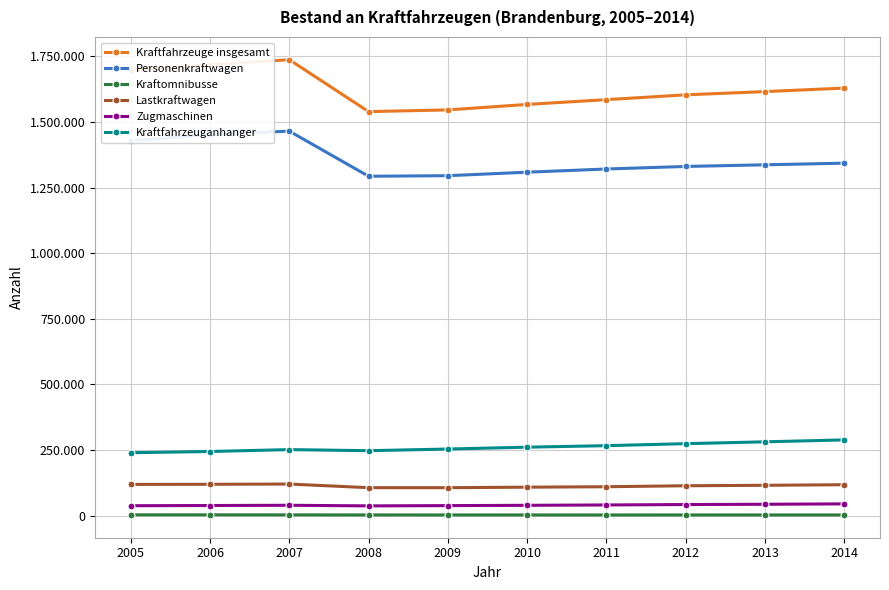

What is the total value across all series at 2010?

3286568